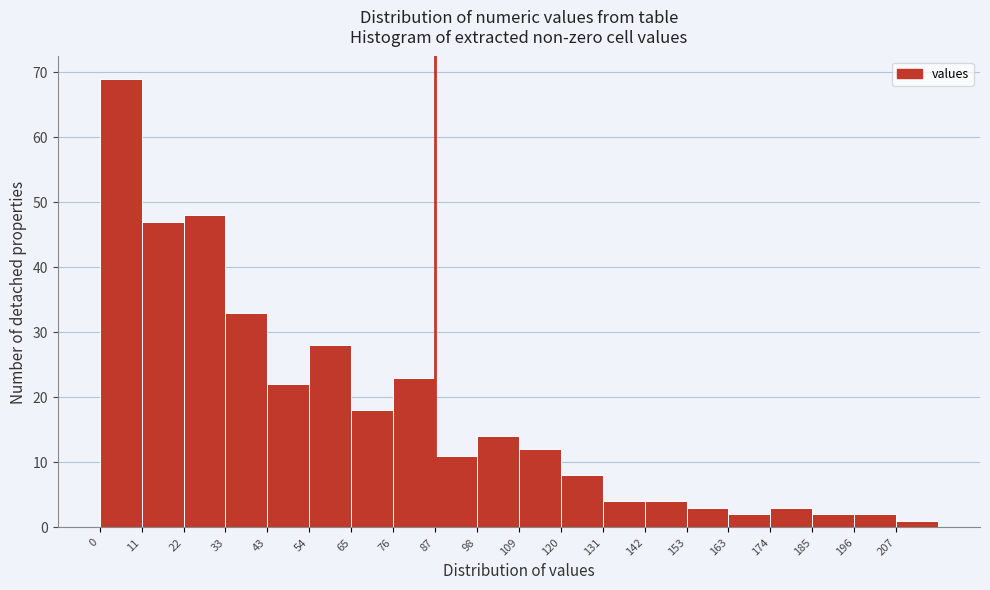

What is the height of the bar covering 186 to 196 on the x-axis? Neither the bar edges nor the heights are printed on the chart, so give them approximately, as read against the axes.

2